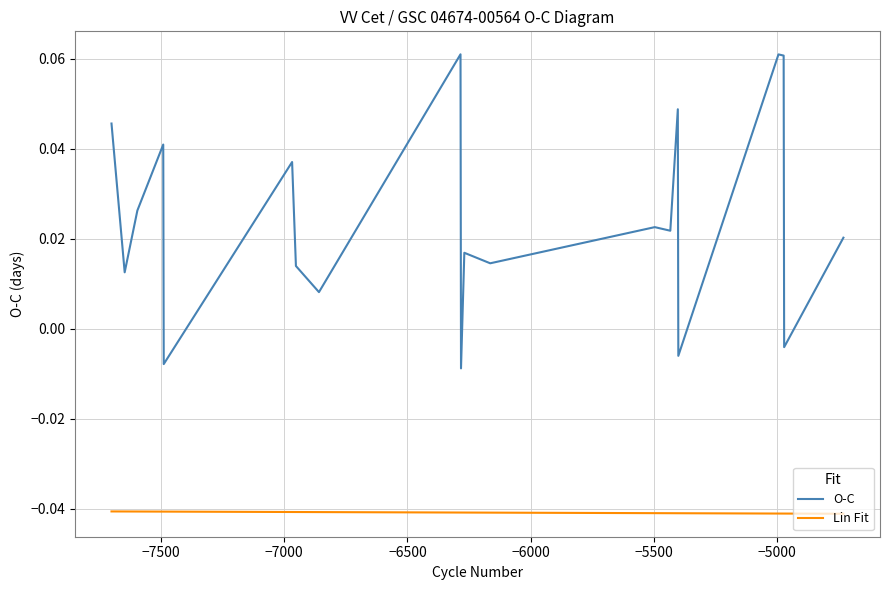

How many distinct data groups are displayed?

2